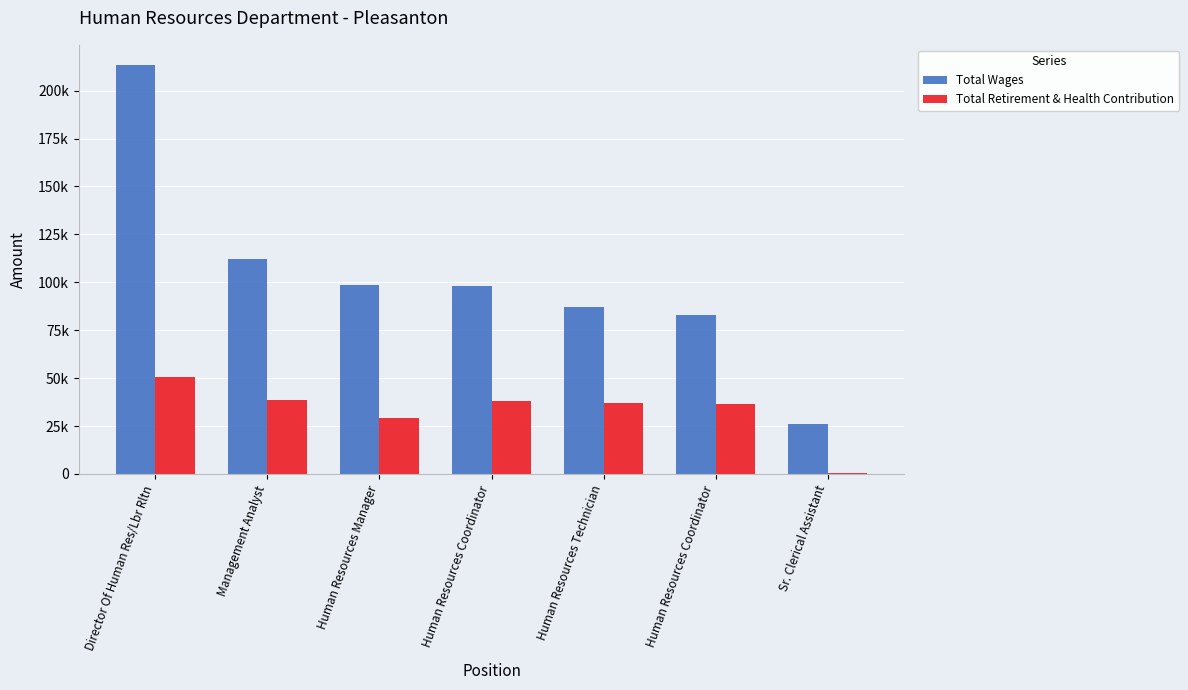

What are all the series names shown in the legend?

Total Wages, Total Retirement & Health Contribution